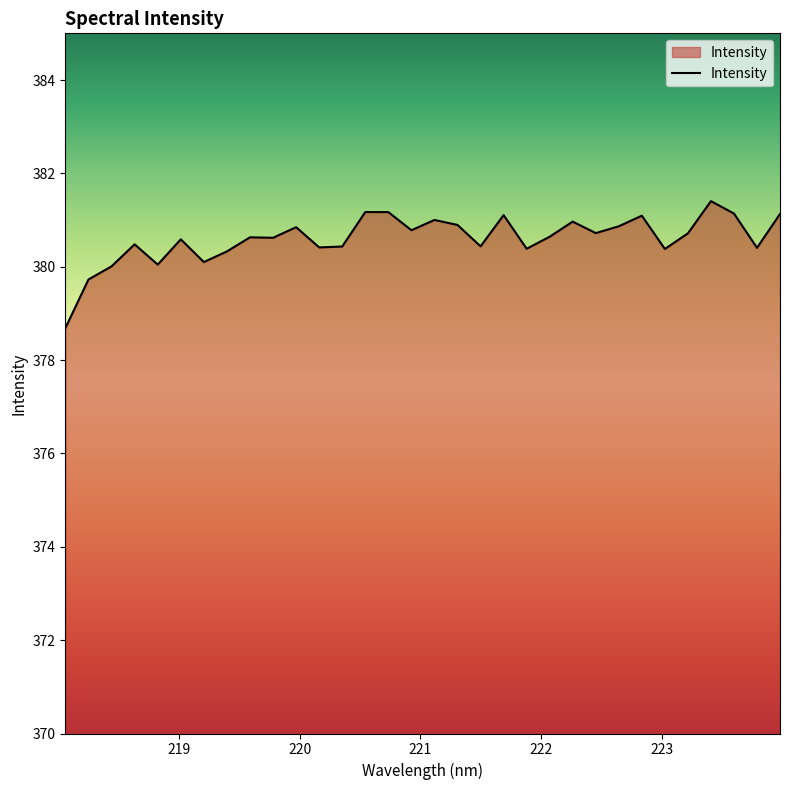

What is the greatest value displayed?

381.4